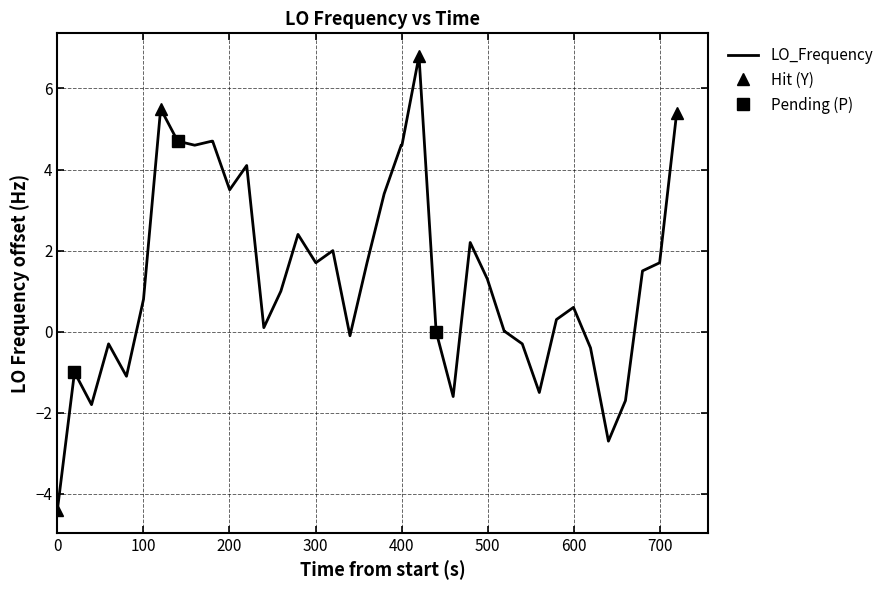

What is the highest value of the LO_Frequency series?

6.8